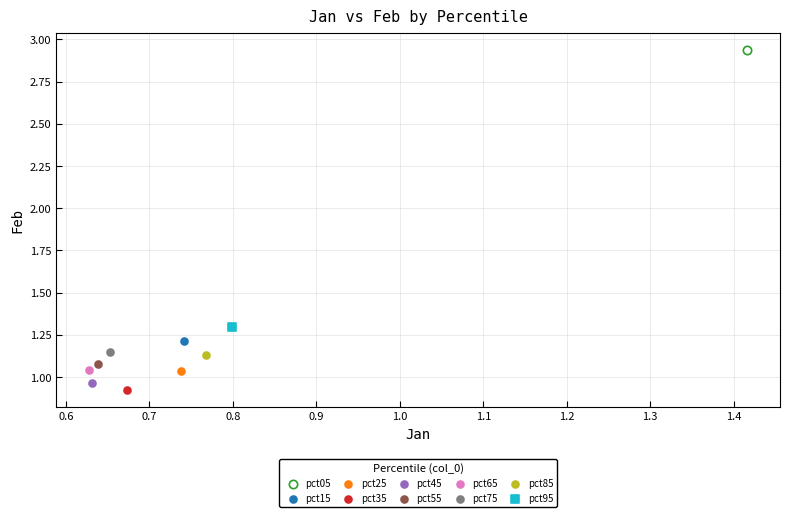

What are all the series names shown in the legend?

pct05, pct15, pct25, pct35, pct45, pct55, pct65, pct75, pct85, pct95